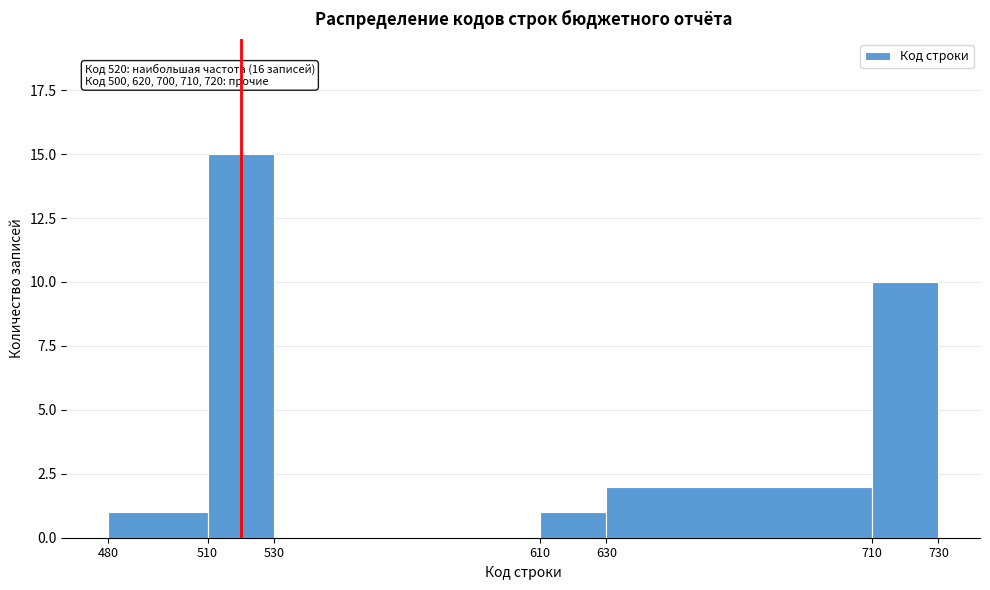

Which range on the x-axis has the tallest bar?

510 to 530